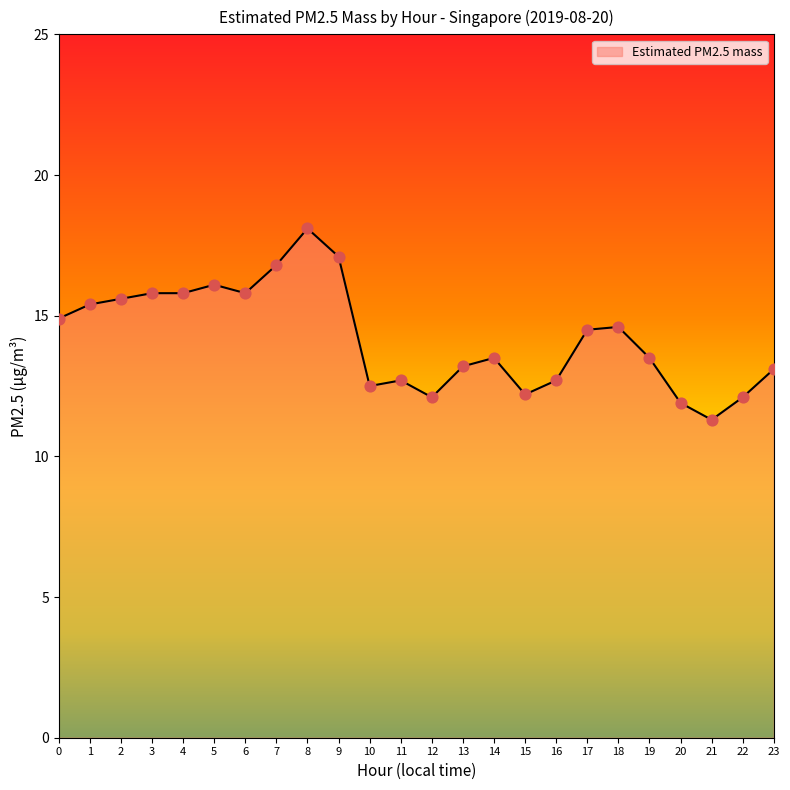

Between 14 and 5, which is larger?

5